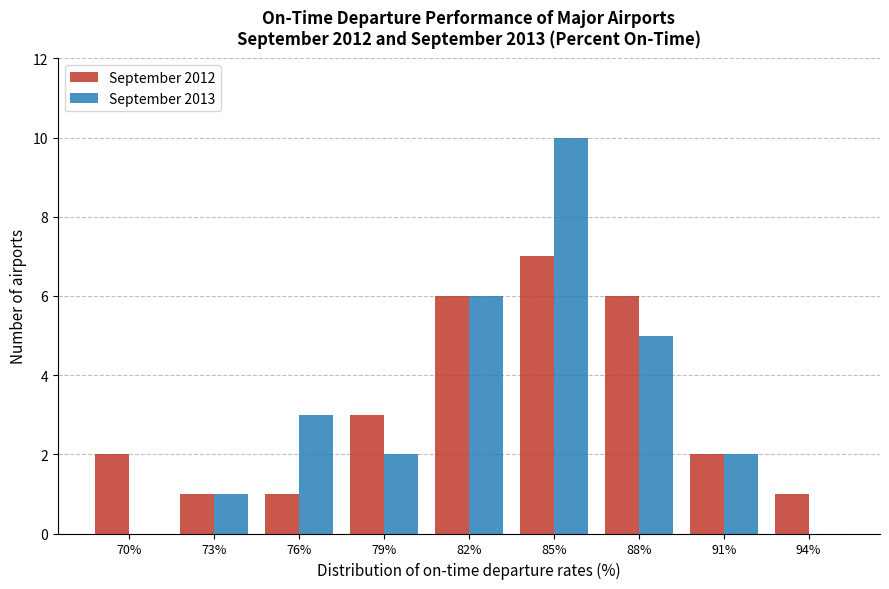

Reading left to right, extract all data points from this chart.

September 2012: 70%=2	73%=1	76%=1	79%=3	82%=6	85%=7	88%=6	91%=2	94%=1
September 2013: 70%=0	73%=1	76%=3	79%=2	82%=6	85%=10	88%=5	91%=2	94%=0